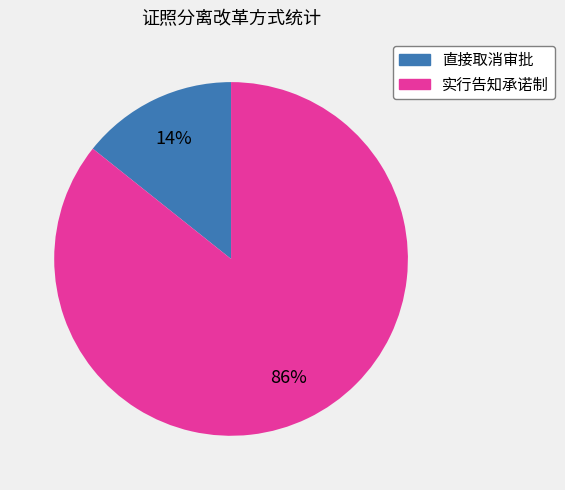

What is the largest slice in the pie chart?

实行告知承诺制